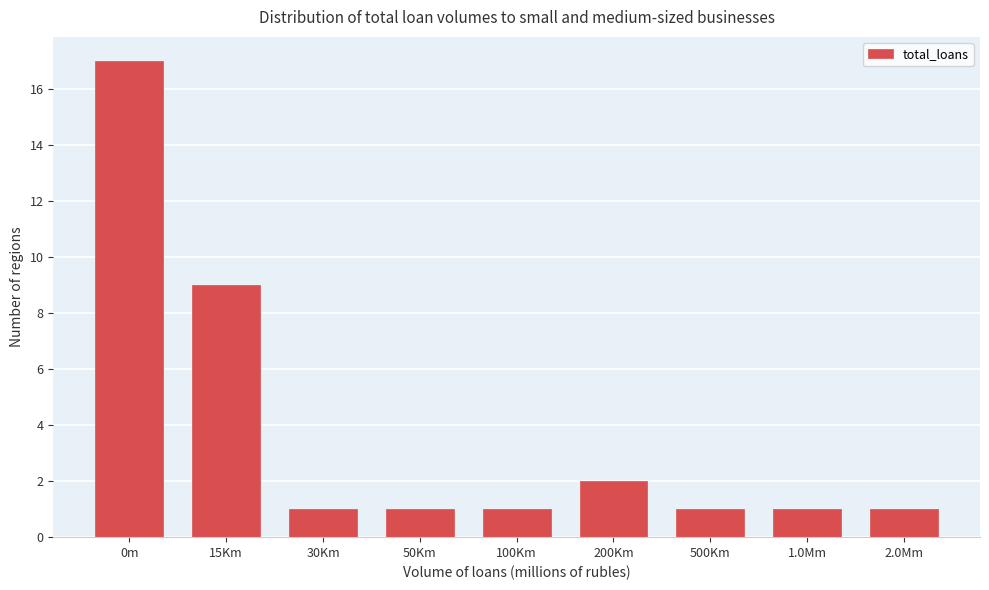

Reading right to left, extract all data points from this chart.

1	1	1	2	1	1	1	9	17